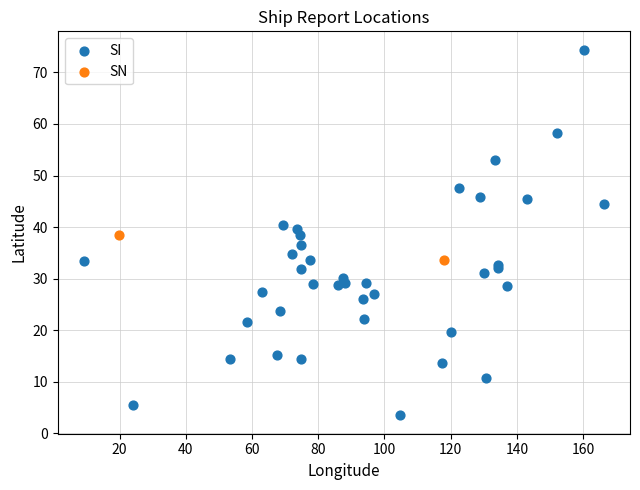

What are all the series names shown in the legend?

SI, SN